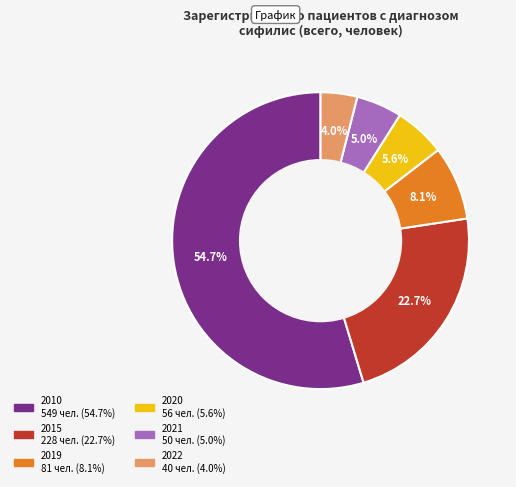

How many slices are in this pie chart?

6